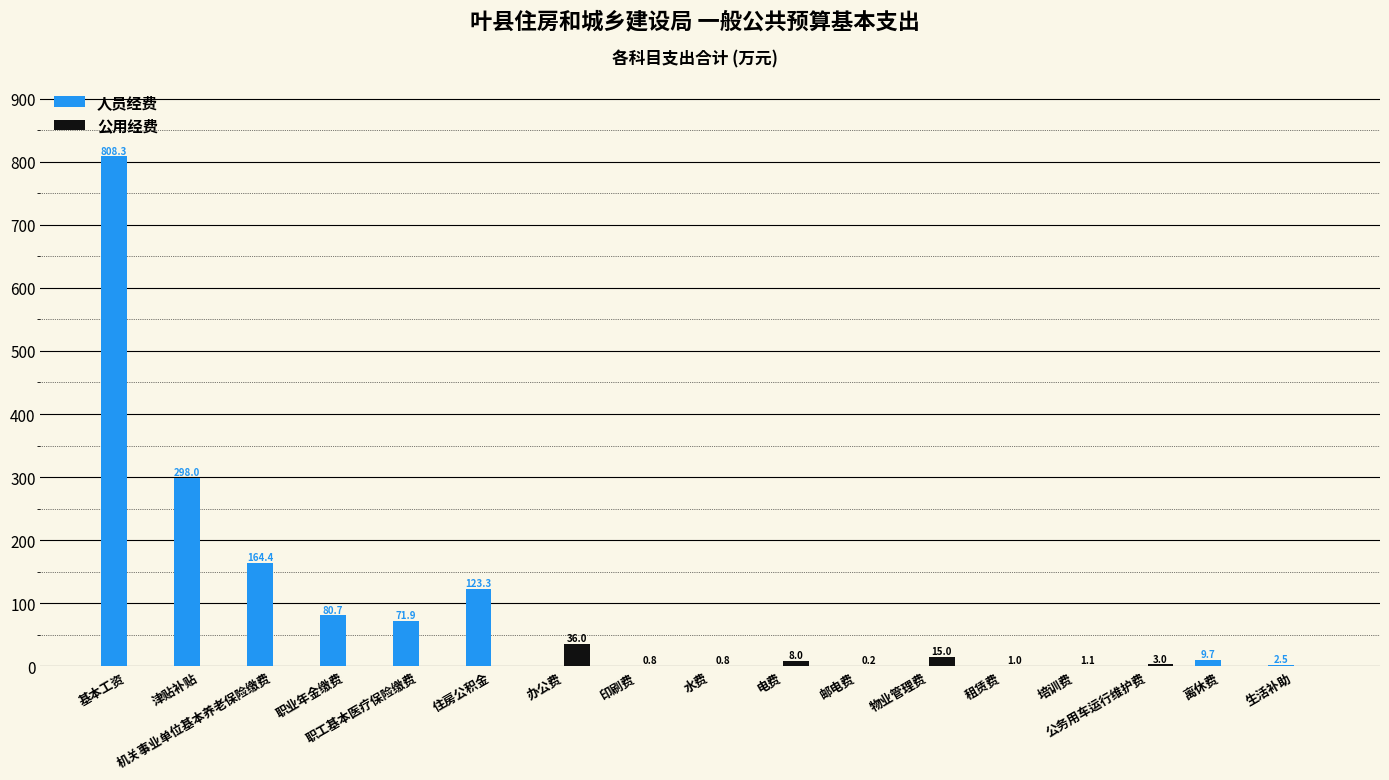

Is the value of 人员经费 at 机关事业单位基本养老保险缴费 greater than the value of 公用经费 at 机关事业单位基本养老保险缴费?

Yes